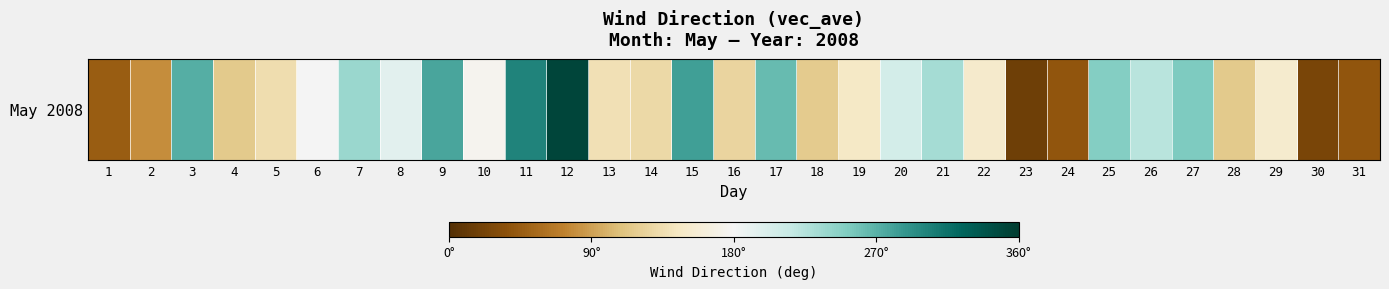

At which label does the data first exceed 151?

3